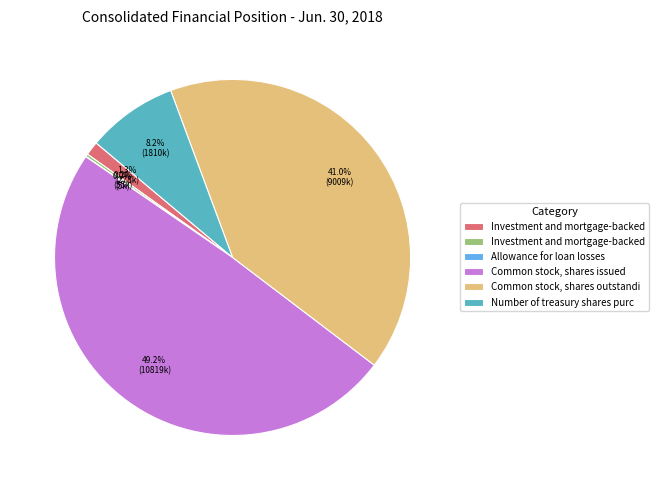

Is there any slice that represents more than half of the pie?

No